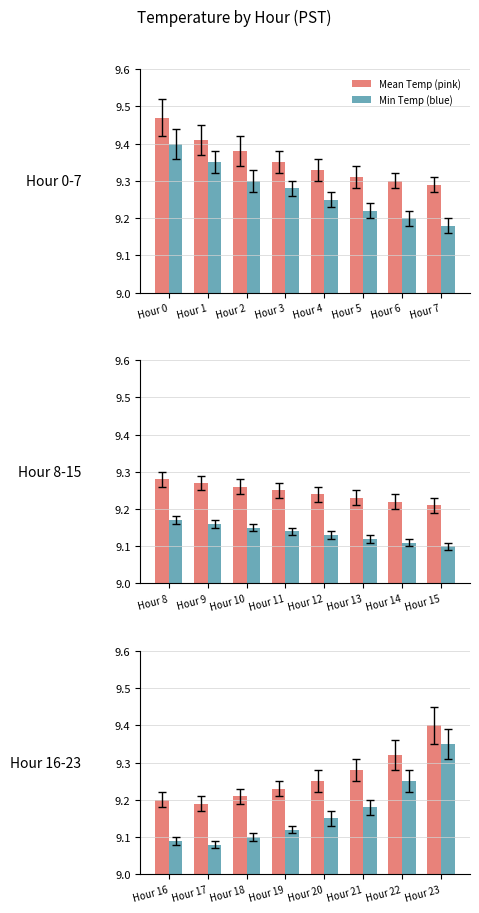

The value of Min Temp (blue) at Hour 16 is 0.1. True or false?

False